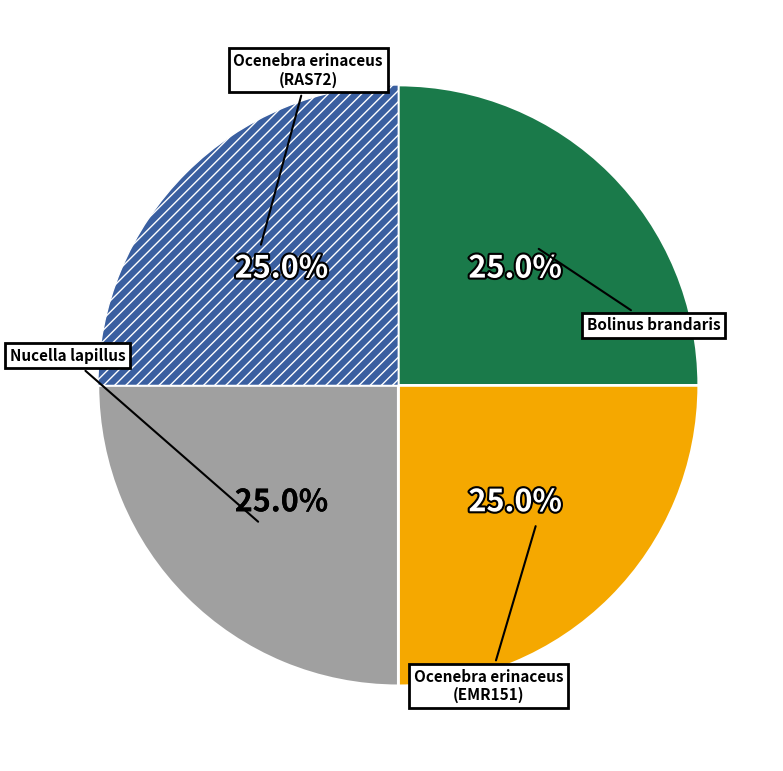

Is there any slice that represents more than half of the pie?

No